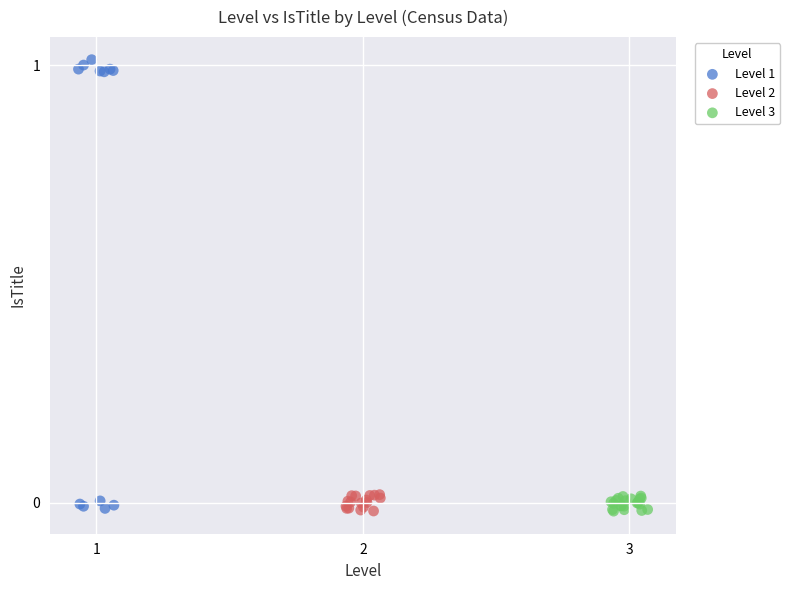

Which series reaches the maximum Y coordinate?

Level 1